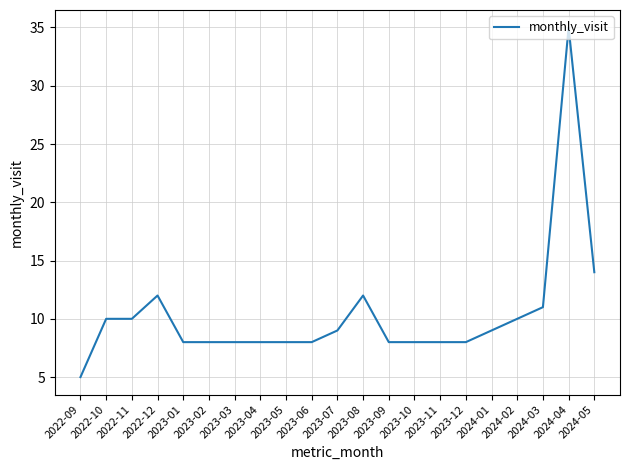

Is this an area chart (filled region under the line)?

No